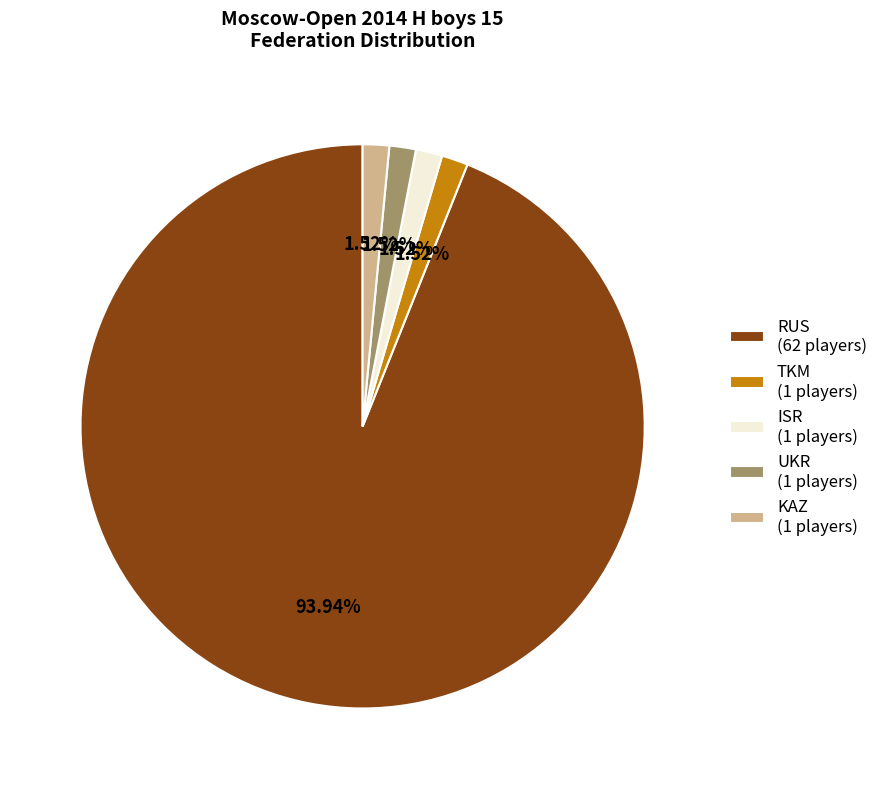

To the nearest percent, what is the average slice percentage?

20%